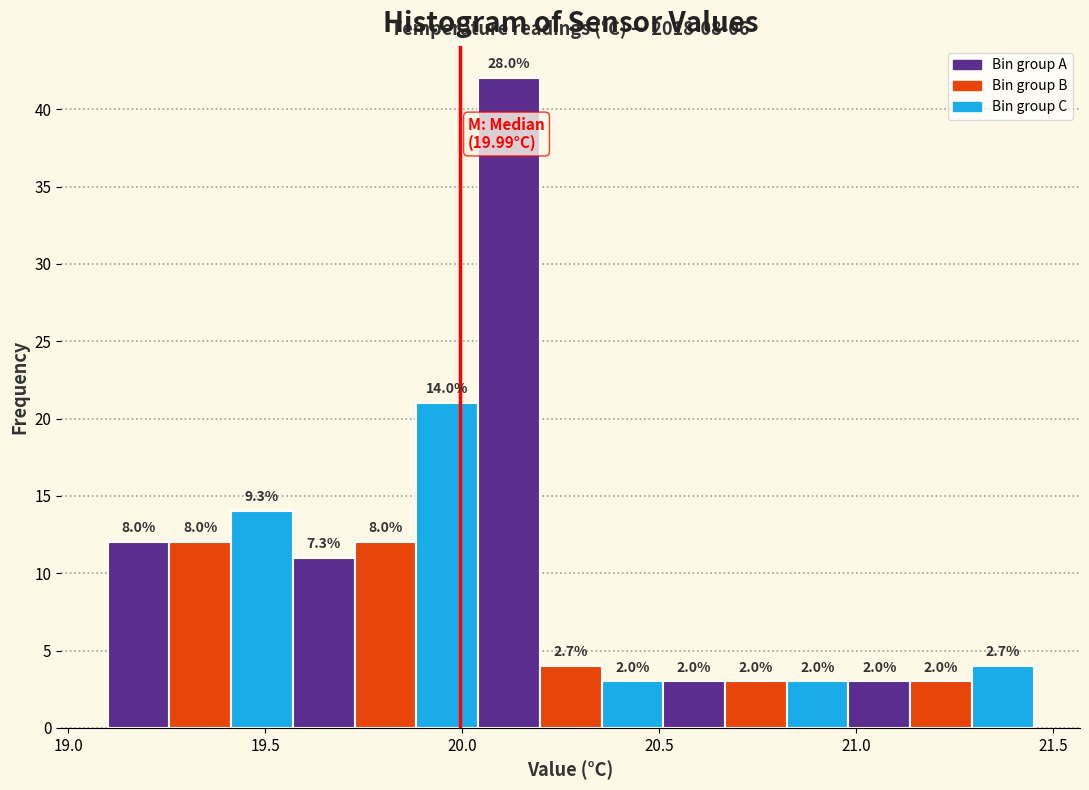

Read against the x-axis, roughly where is the centre of the tallest bar?

20.10